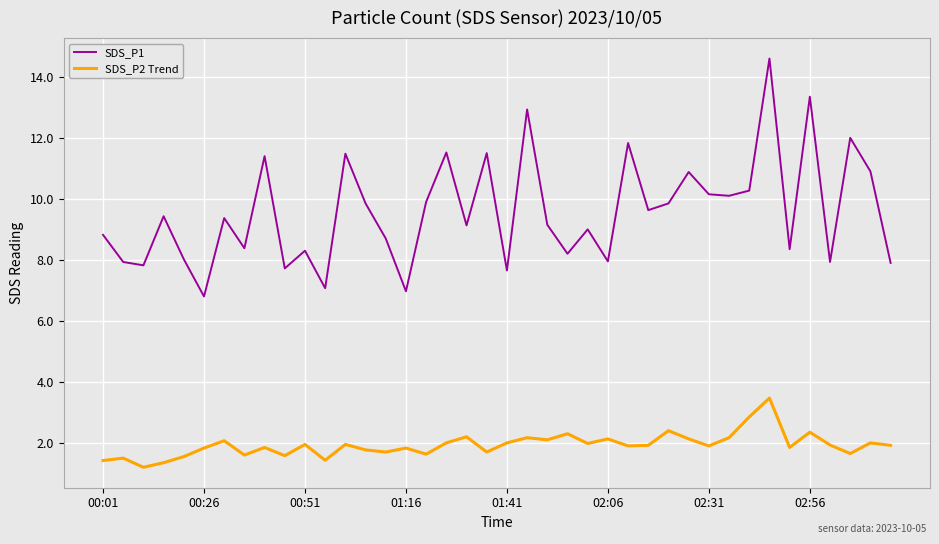

Rank the series by their average value, from lowest to highest.

SDS_P2 Trend, SDS_P1